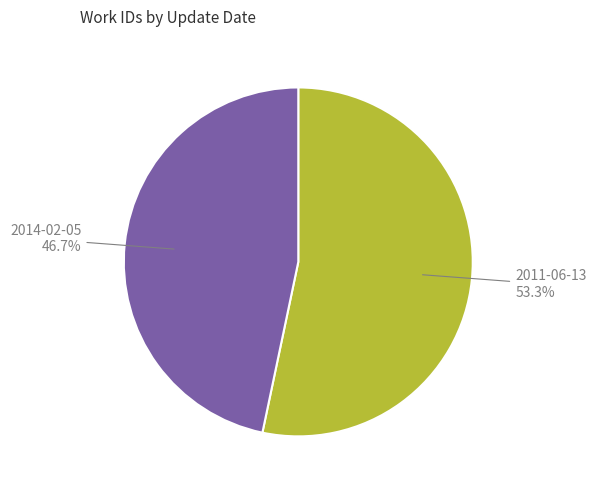

Which category has the smallest portion of the pie?

2014-02-05